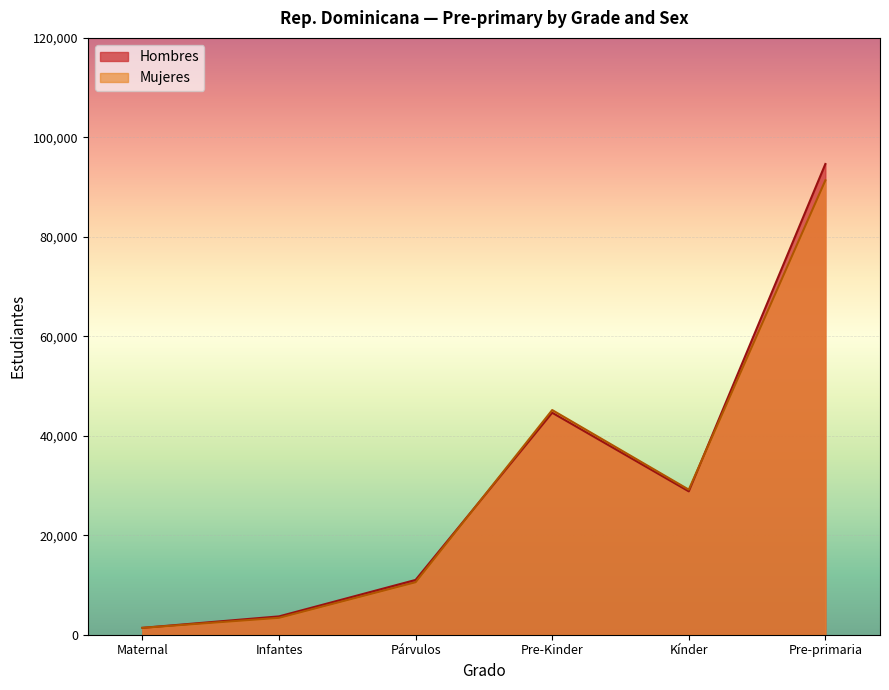

At which label does Hombres first exceed 28829?

Pre-Kinder